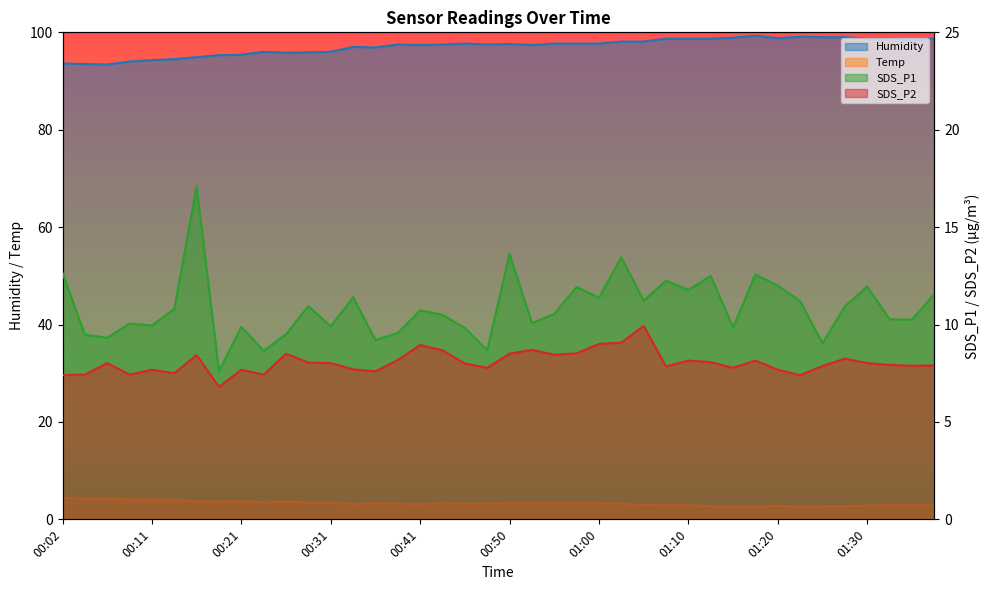

Which series changed the most between 00:36 and 01:37?

SDS_P1